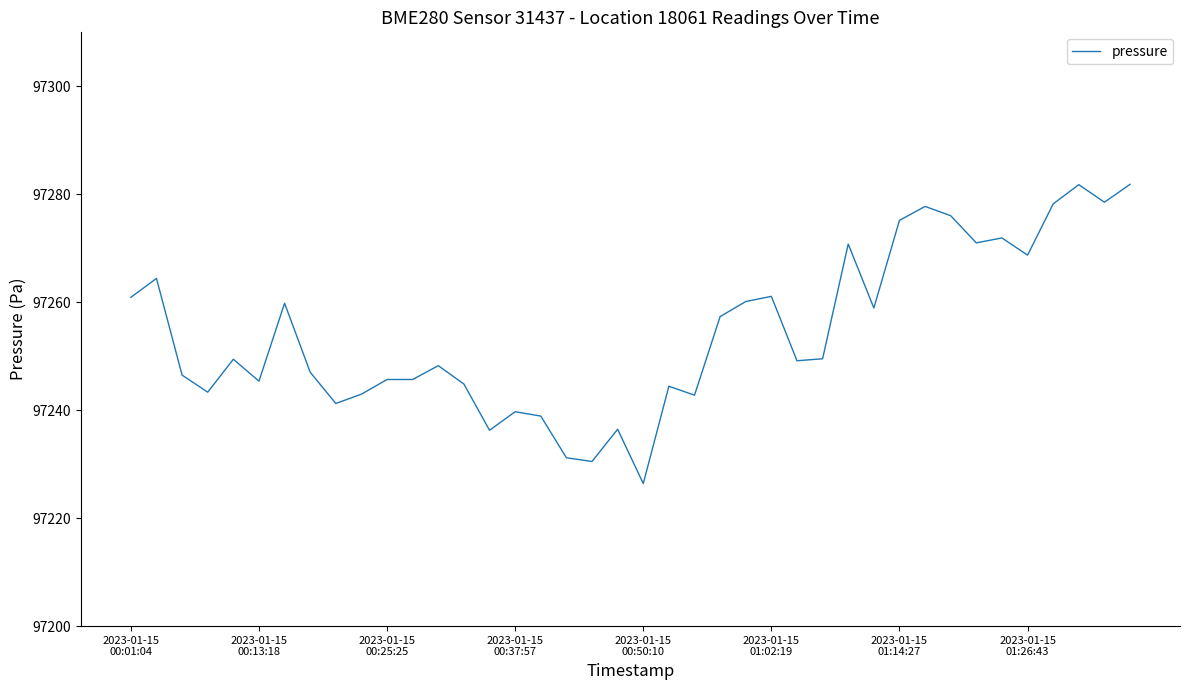

What is the difference between the maximum and minimum values?

55.4